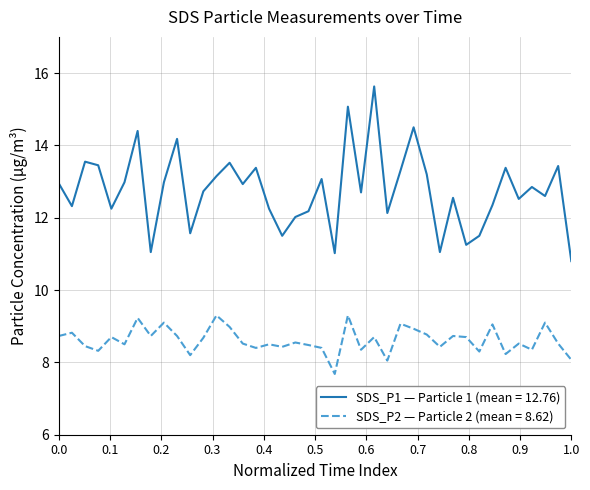

Which series has the largest total across all categories?

SDS_P1 — Particle 1 (mean = 12.76)